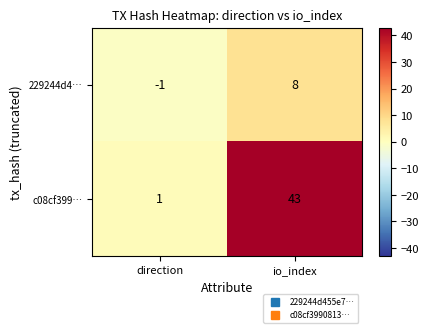

Which series has the largest range (max minus min)?

c08cf399…